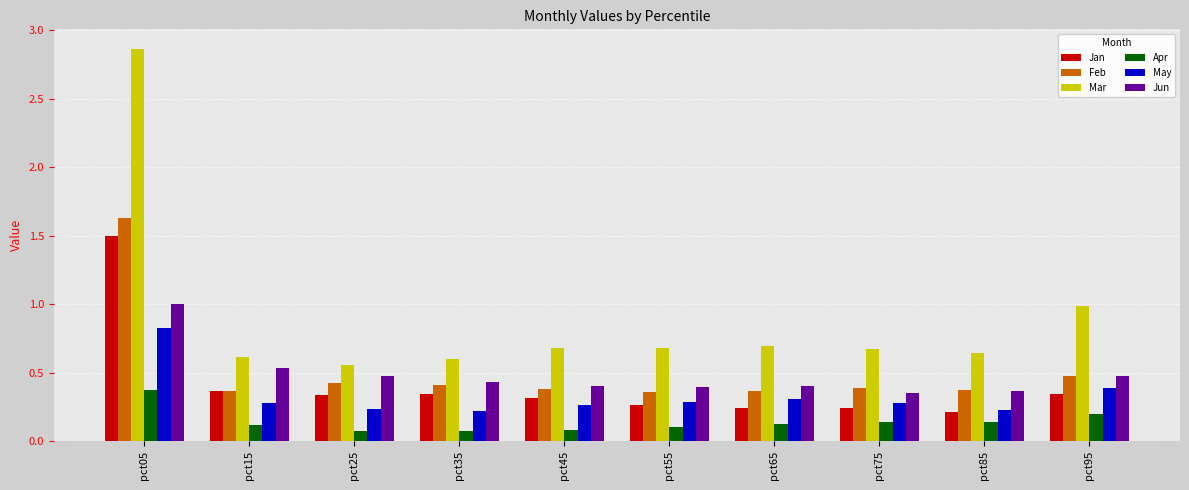

What are all the series names shown in the legend?

Jan, Feb, Mar, Apr, May, Jun